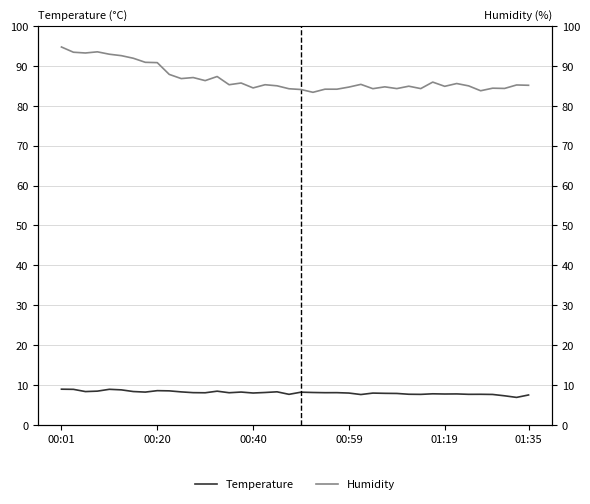

True or false: Temperature and Humidity intersect in this chart.

False